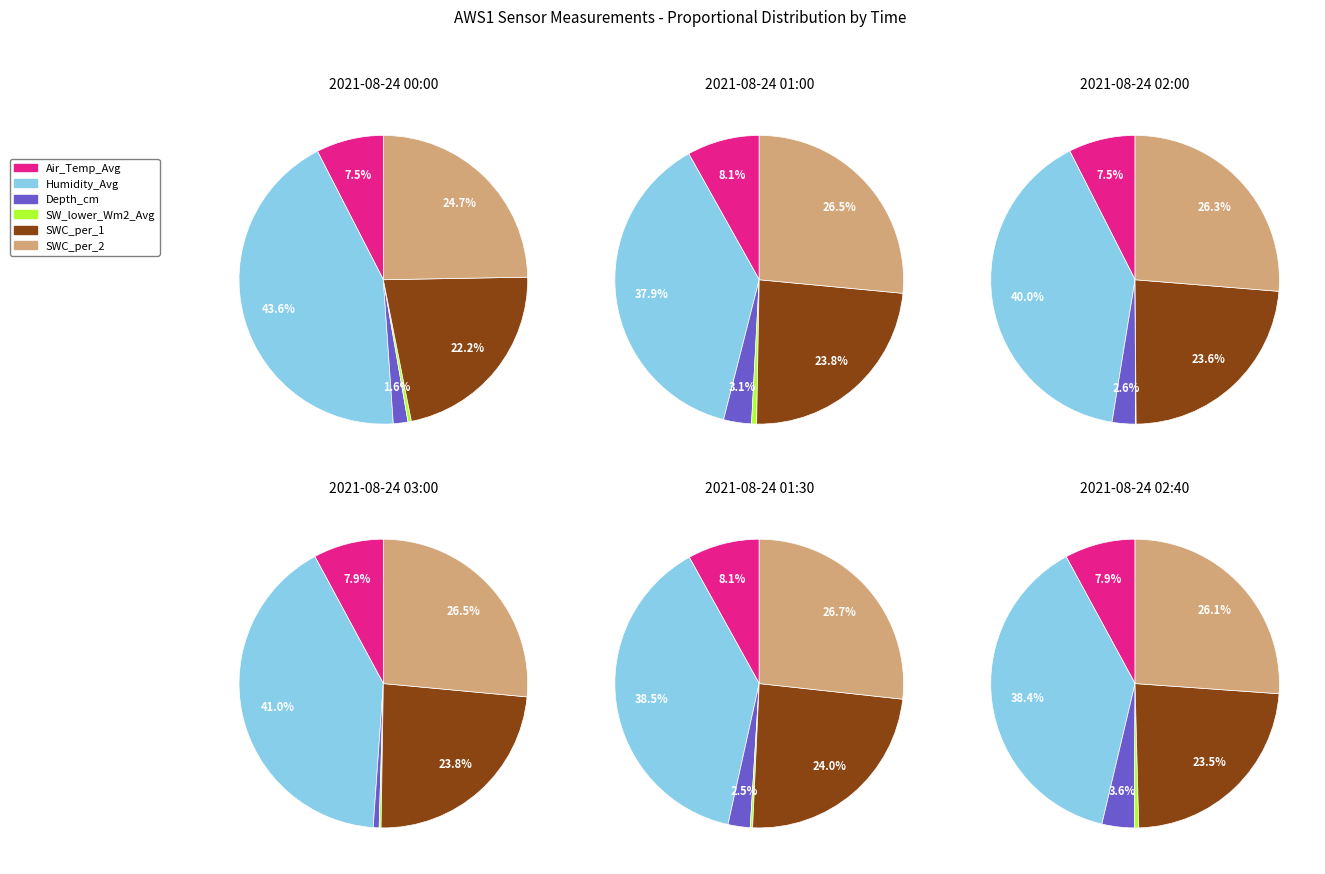

Is there a majority slice in this chart?

No